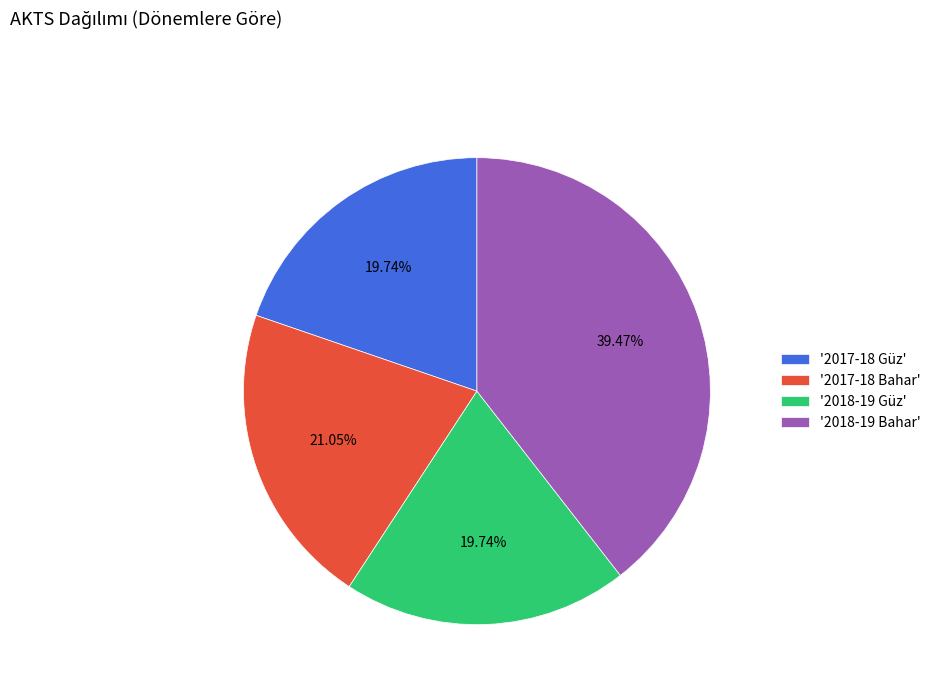

Combined, do '2017-18 Güz' and '2017-18 Bahar' account for over 50%?

No